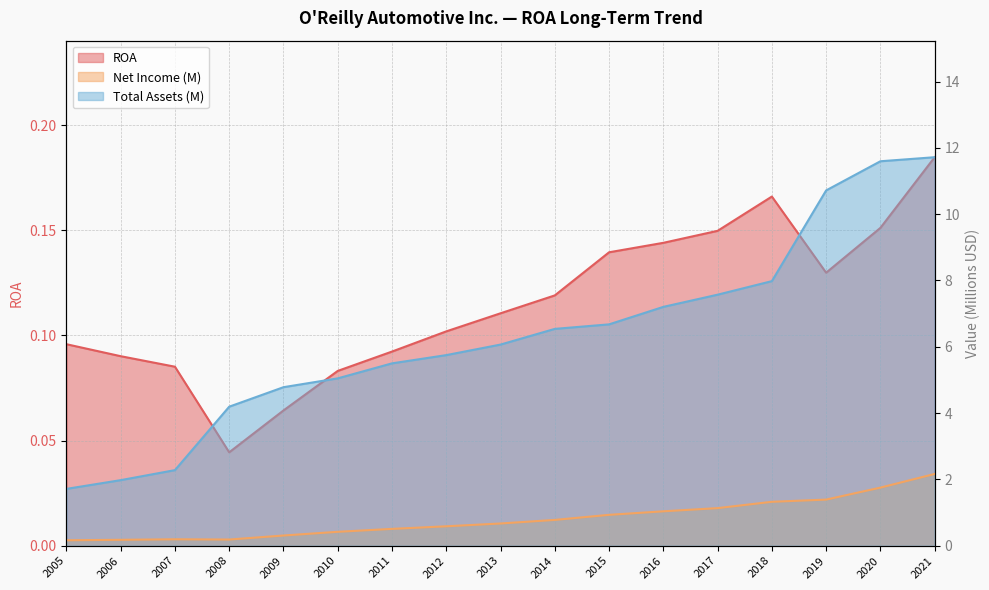

Between 2006 and 2012, which is larger?

2012